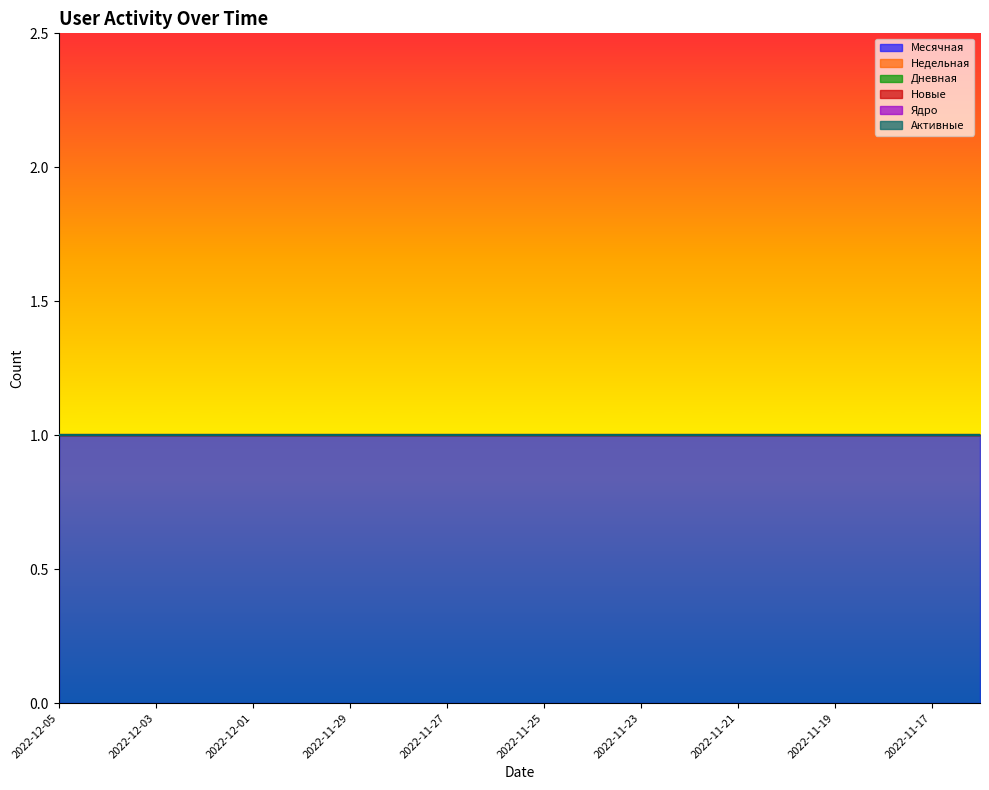

What is the difference between the highest and lowest values at 2022-12-01?

1